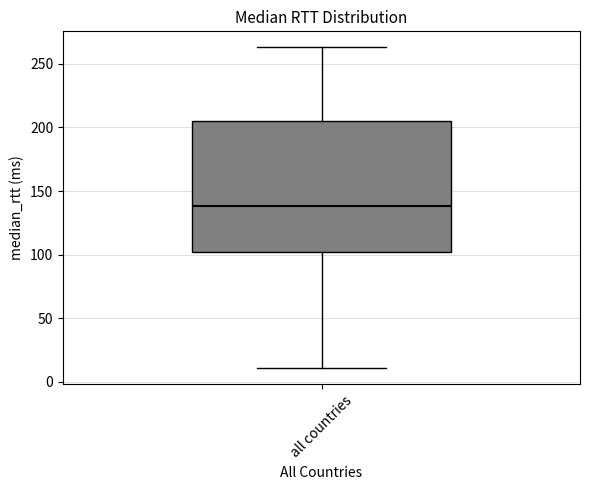

Transcribe this box plot: give where the median line is, the range the box spans, and where the two whiskers end, as read against the y-axis. The values are not printed on the chart, so give them approximately, as read against the axis.

median 140, box 100 to 205, whiskers 10 to 265